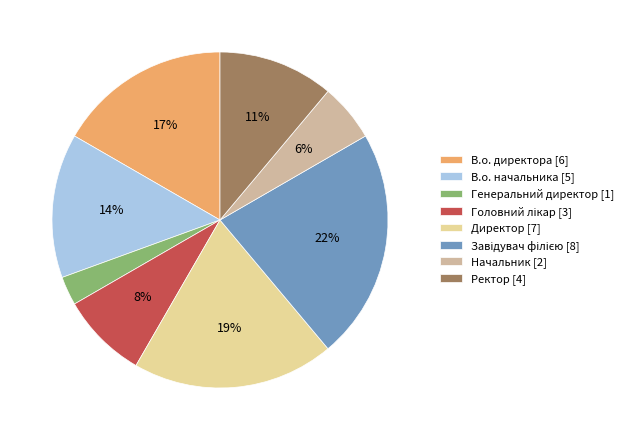

Between Генеральний директор and В.о. директора, which is larger?

В.о. директора